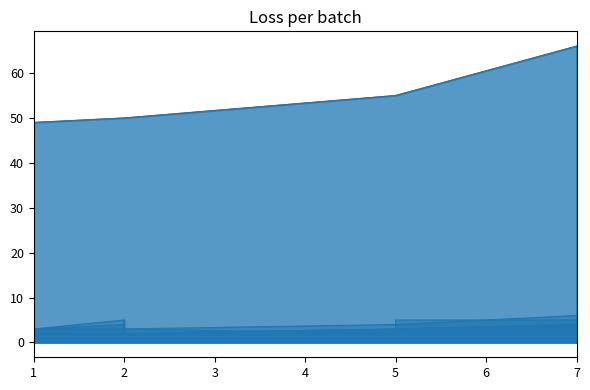

How many series are shown in this chart?

6